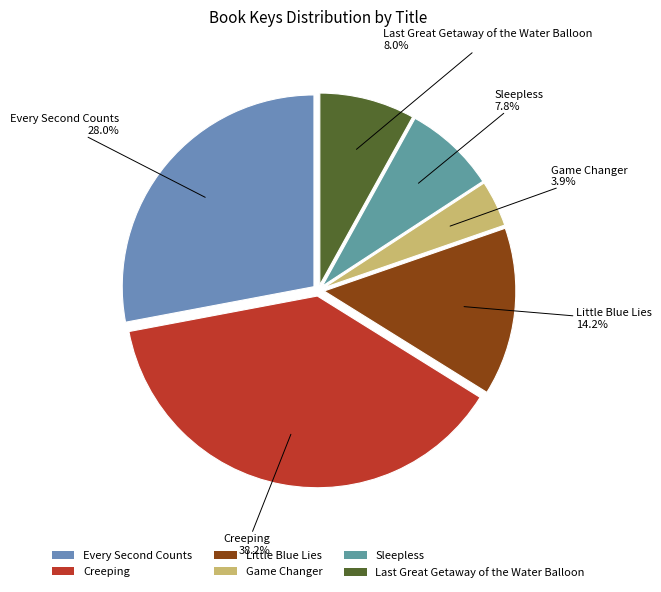

How many slices are in this pie chart?

6